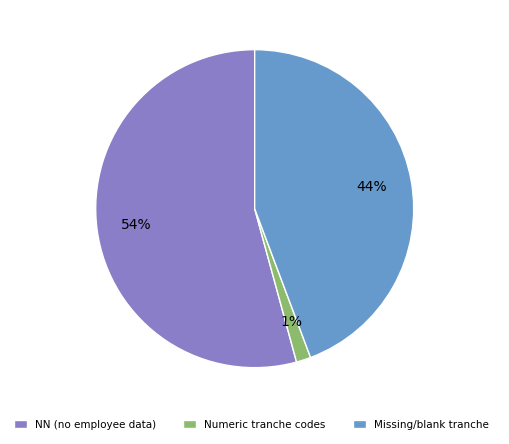

Does any single category account for the majority?

Yes